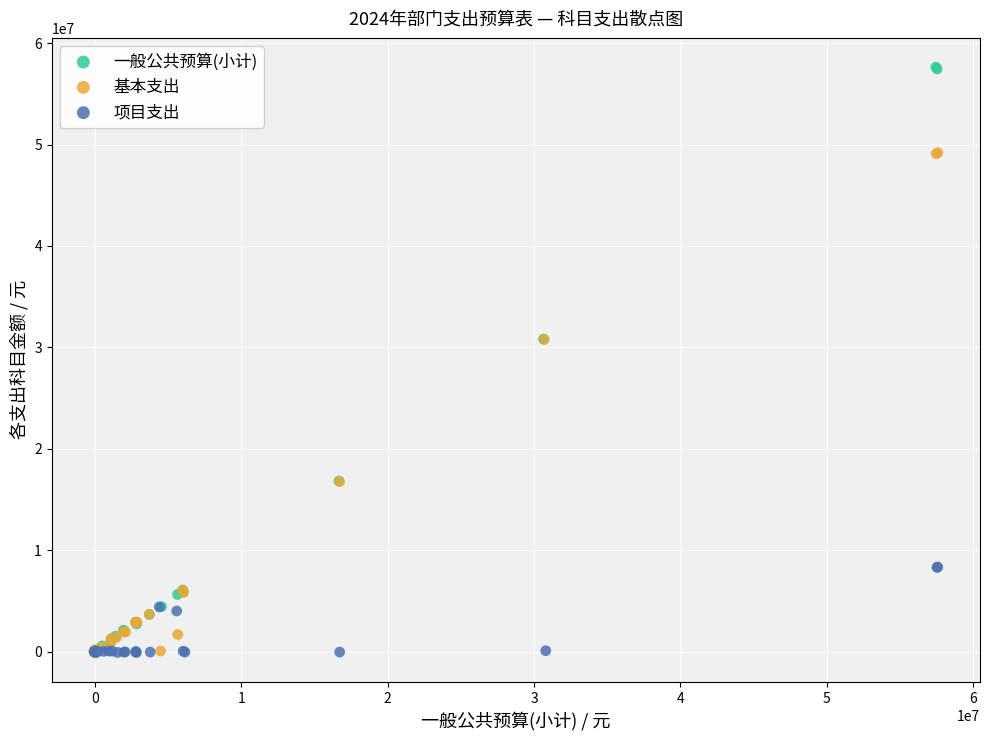

Which series has the largest Y range (max minus min)?

一般公共预算(小计)